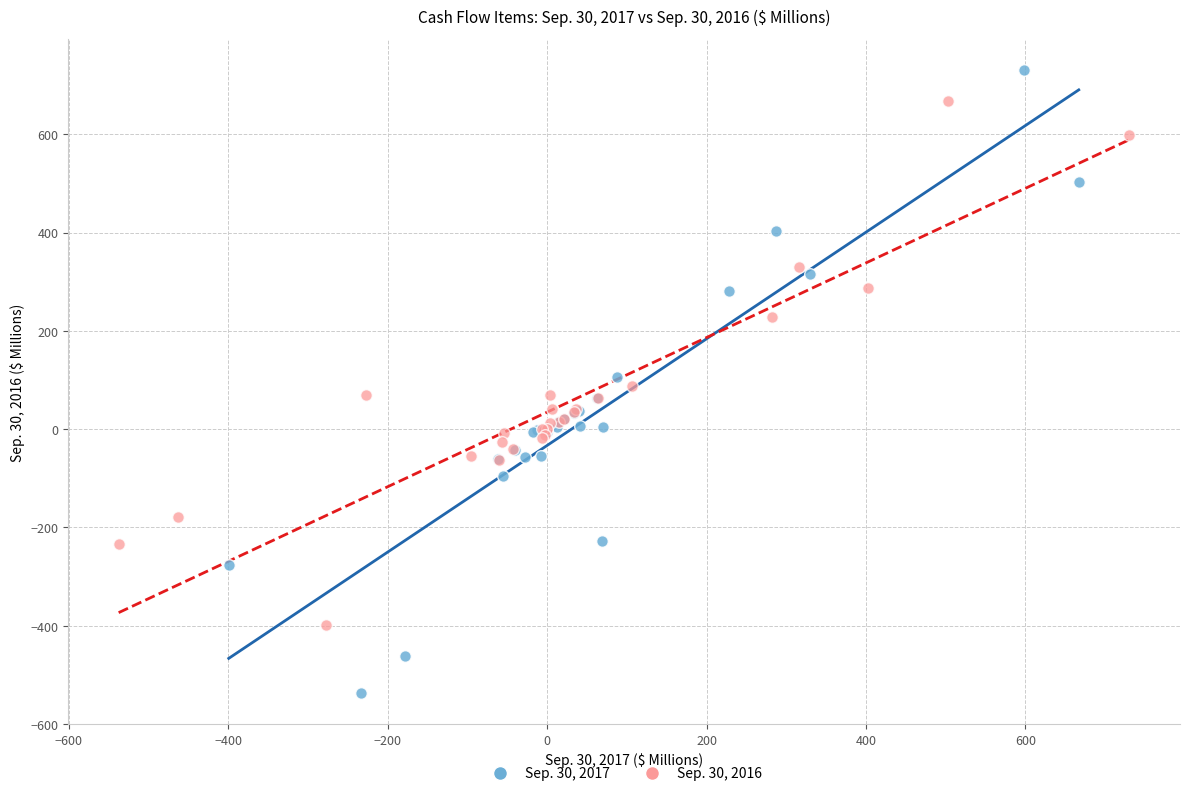

Which series has the largest Y range (max minus min)?

Sep. 30, 2017